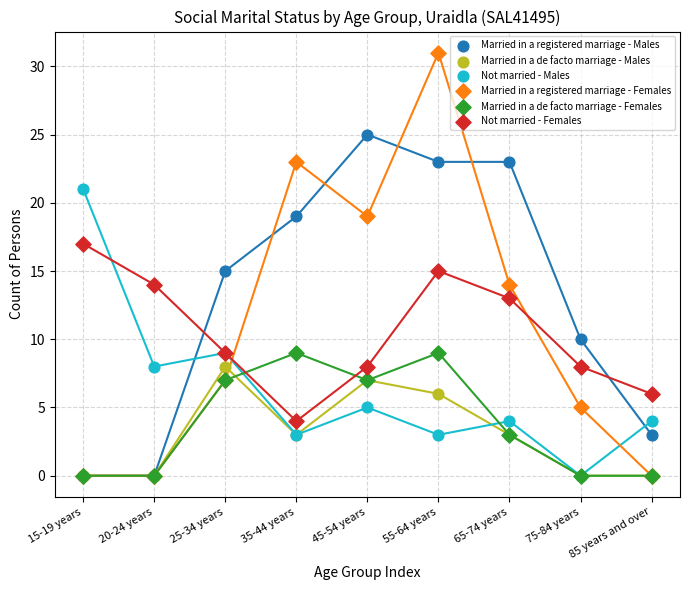

In the Married in a registered marriage - Males series, what Y value is closest to 12?

10